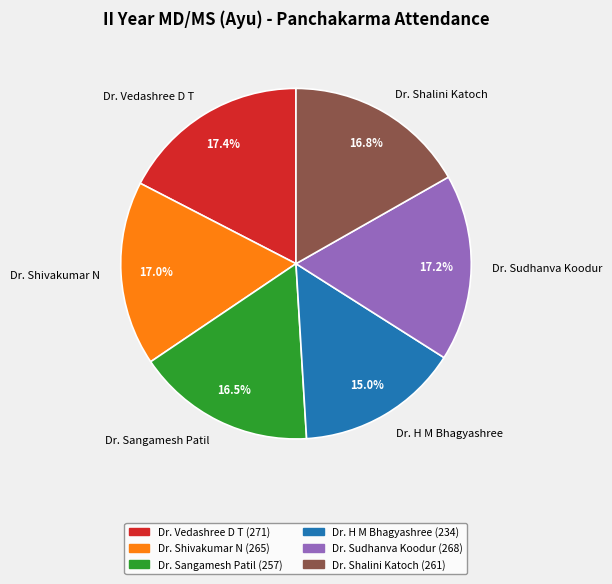

What percentage do Dr. Sangamesh Patil and Dr. Shivakumar N together represent?

33.5%